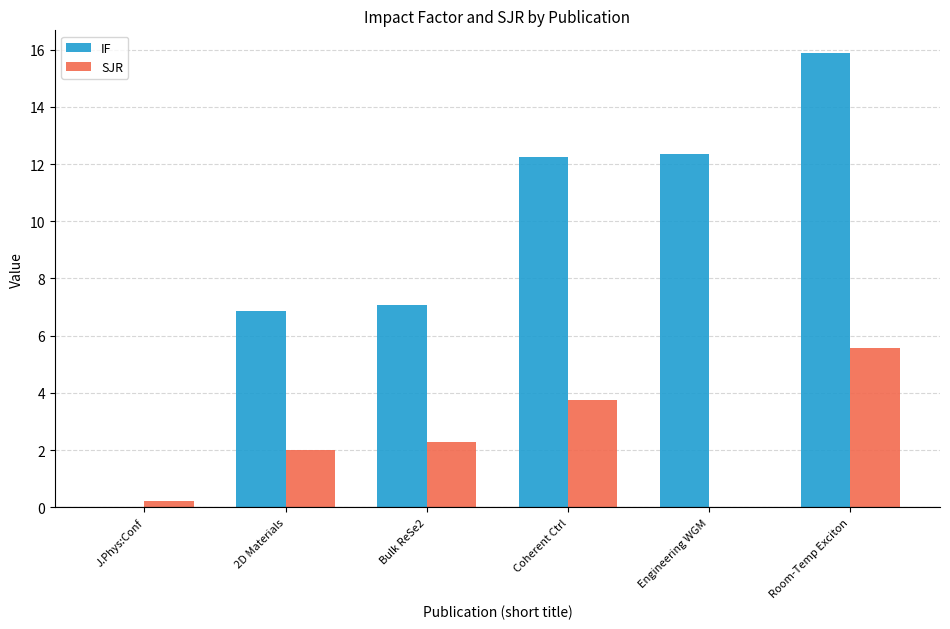

What is the total value across all series at 2D Materials?

8.9